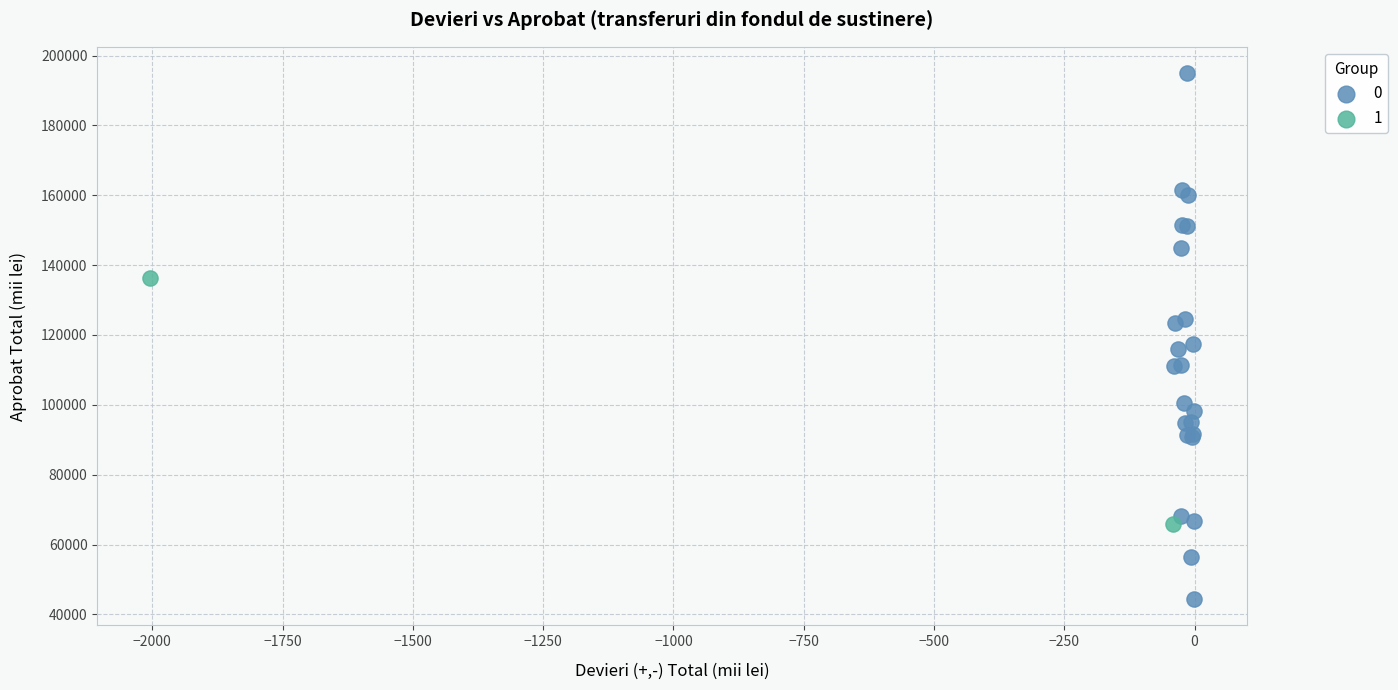

Which series reaches the minimum Y coordinate?

0